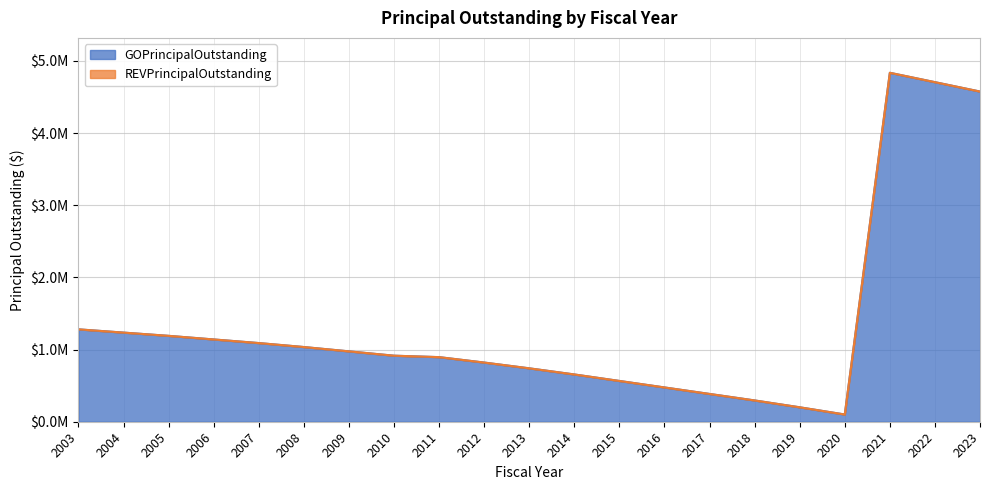

True or false: the data shows 1715668 at 2004.

False